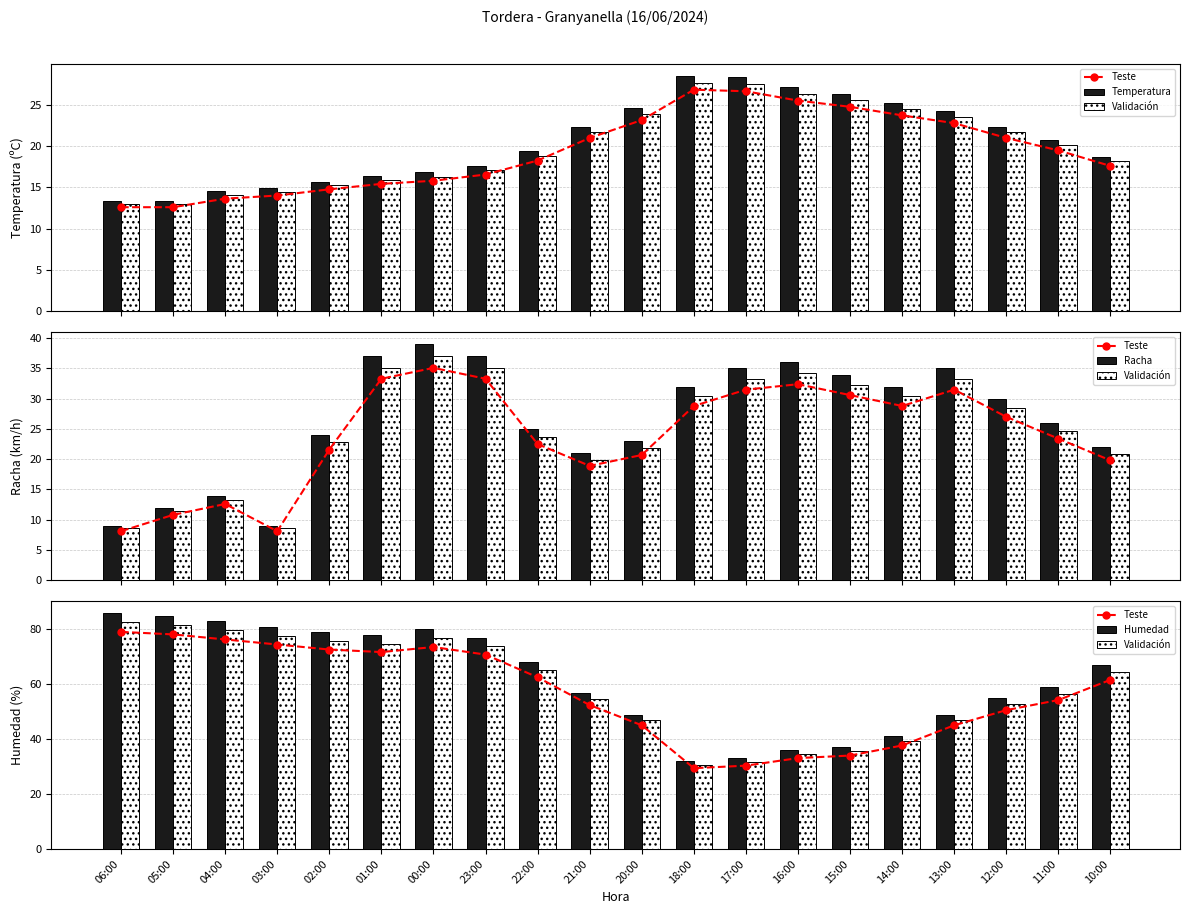

Which series has the largest total across all categories?

Humedad